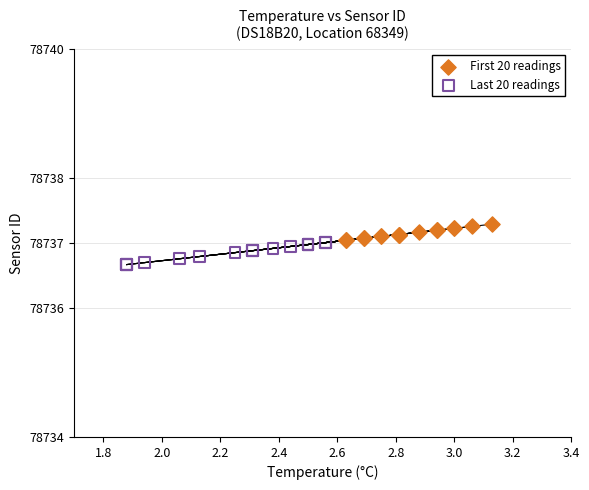

What are all the series names shown in the legend?

First 20 readings, Last 20 readings